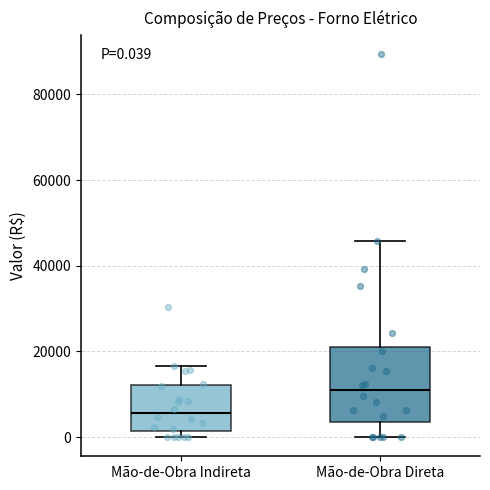

Which box has the highest median line?

Mão-de-Obra Direta